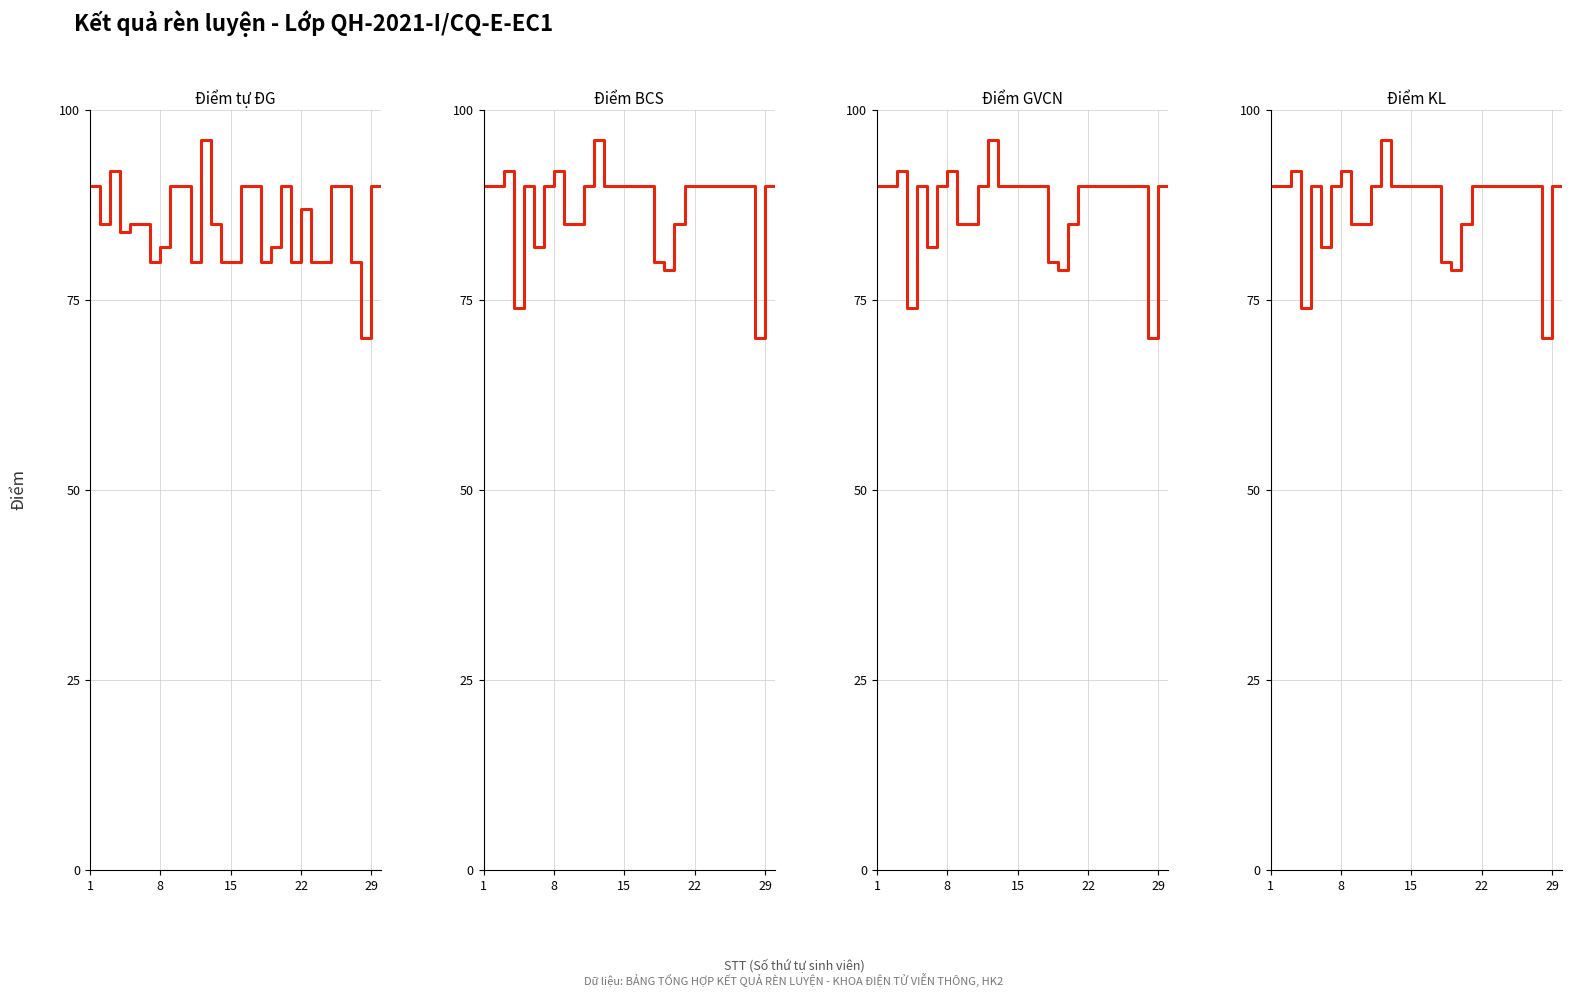

What is the average value of the Điểm KL series?

88